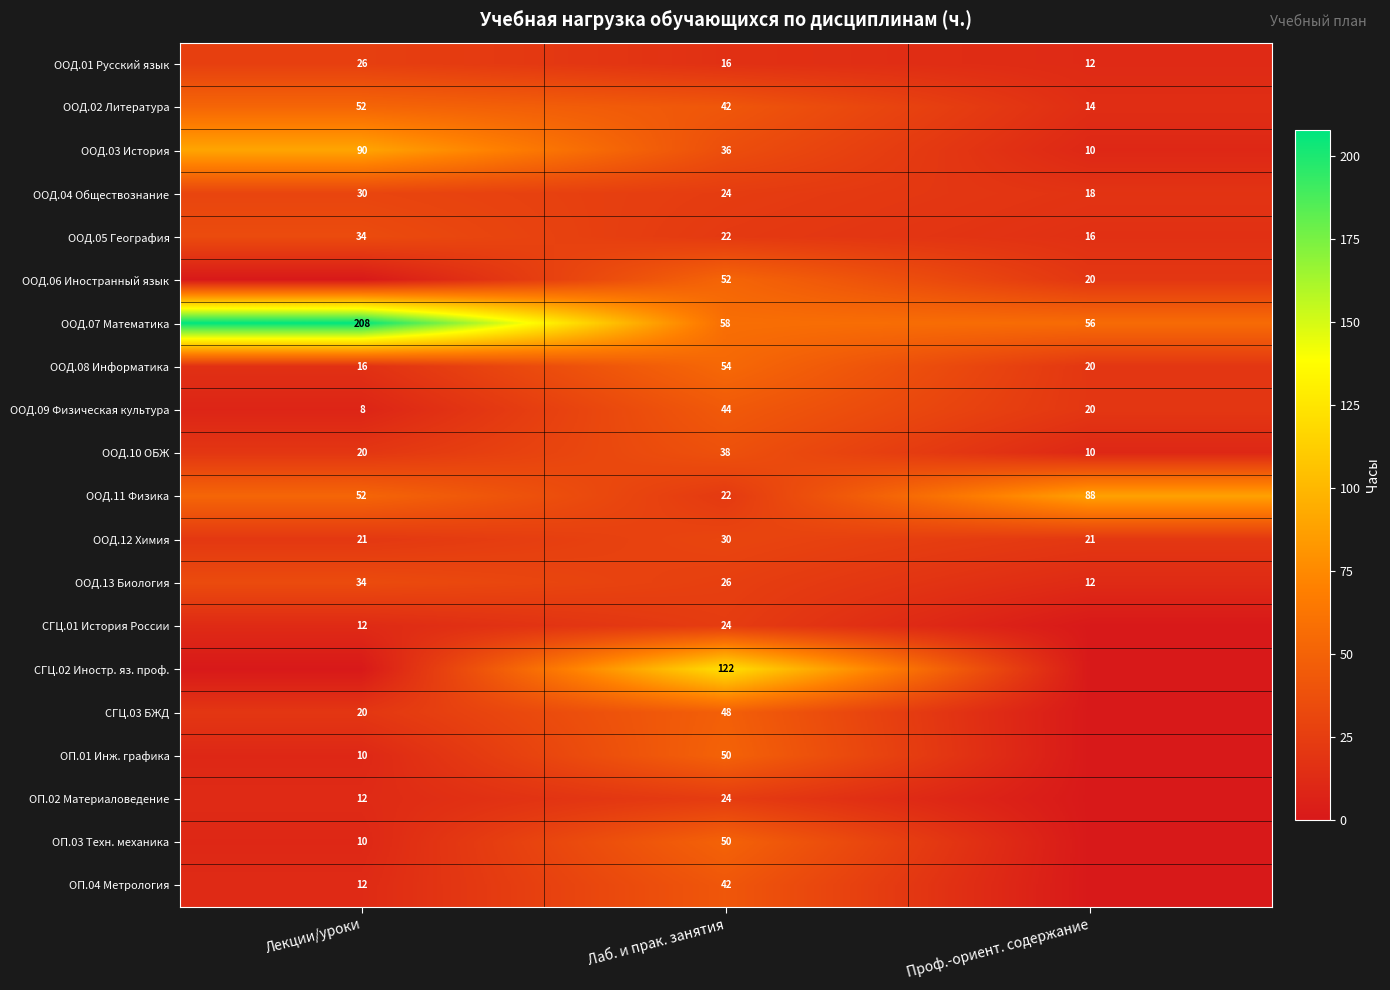

Rank the categories by ООД.02 Литература value from lowest to highest.

Проф.-ориент. содержание, Лаб. и прак. занятия, Лекции/уроки